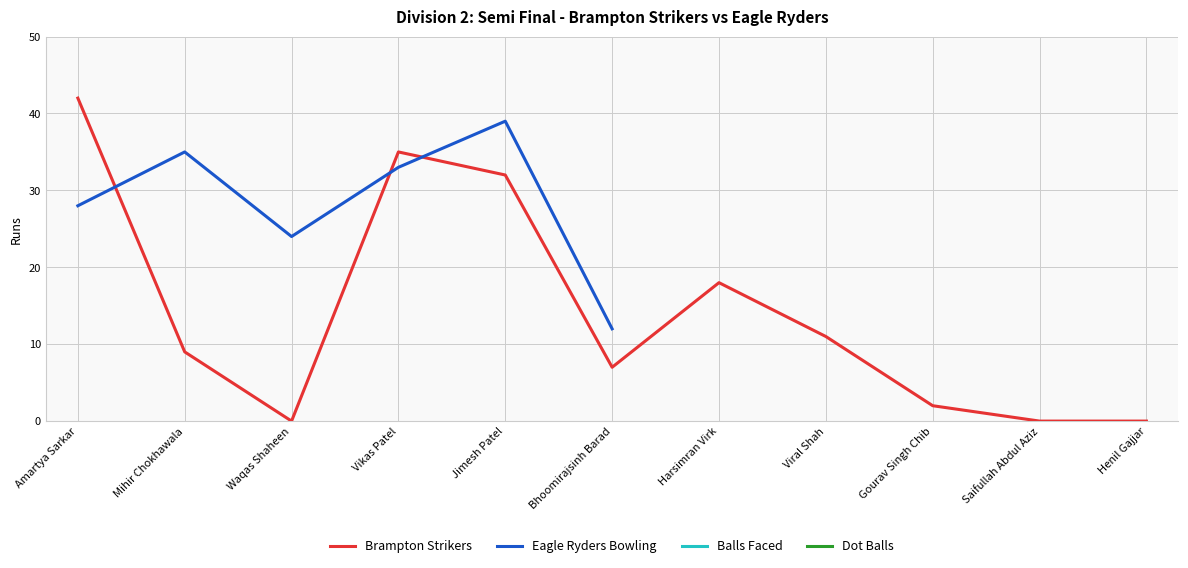

Does the chart have visible grid lines?

Yes